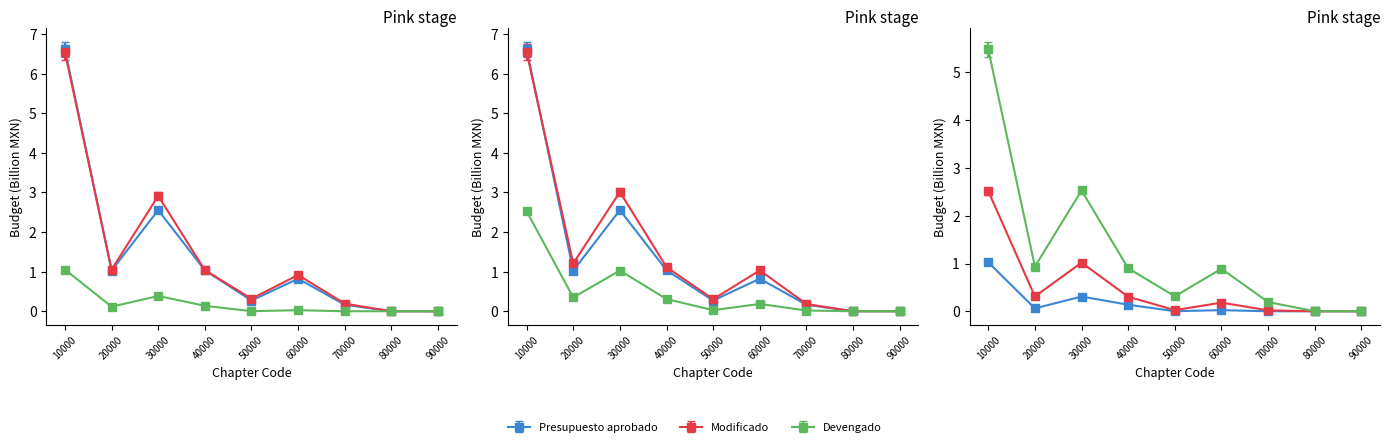

What is the difference between the second highest and second lowest values in the Modificado series?

2.9